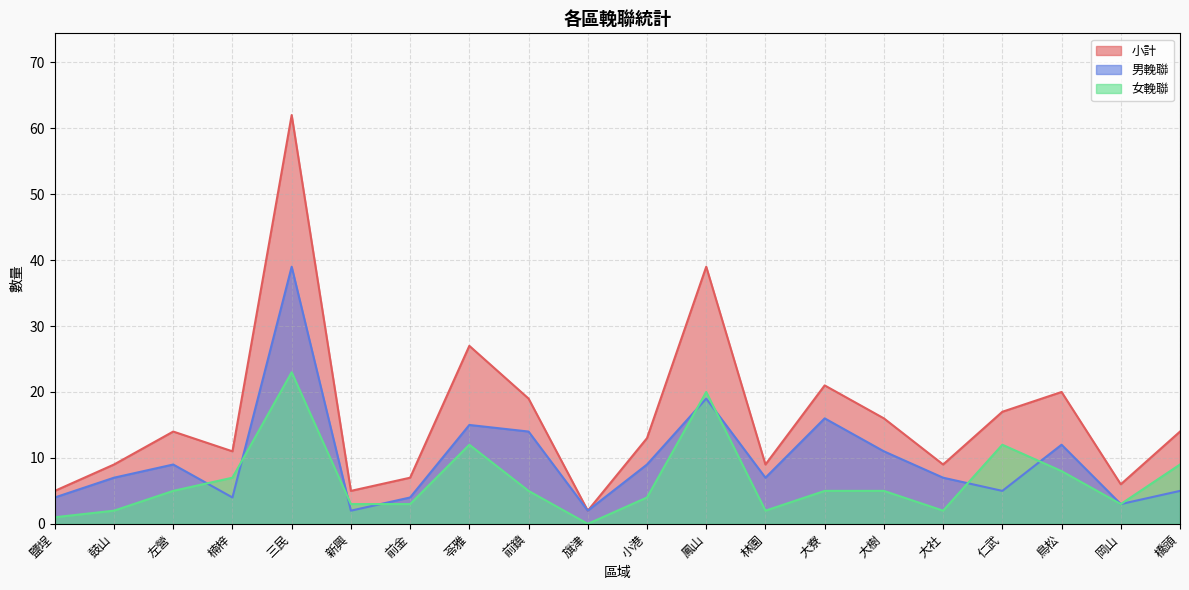

What is the difference between the highest and lowest values at 三民?

39